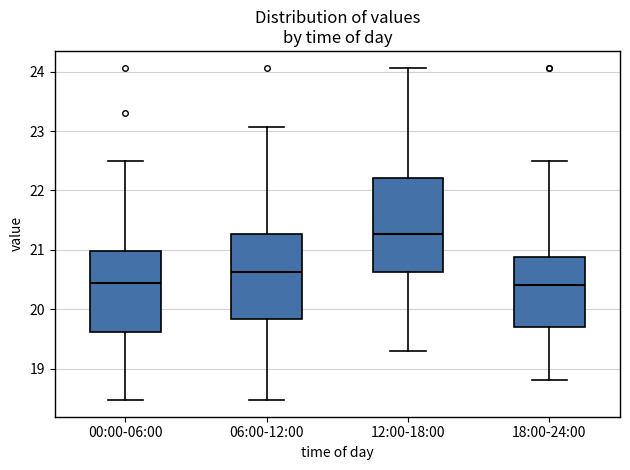

Which box is the tallest, from its lower edge to its upper edge?

12:00-18:00